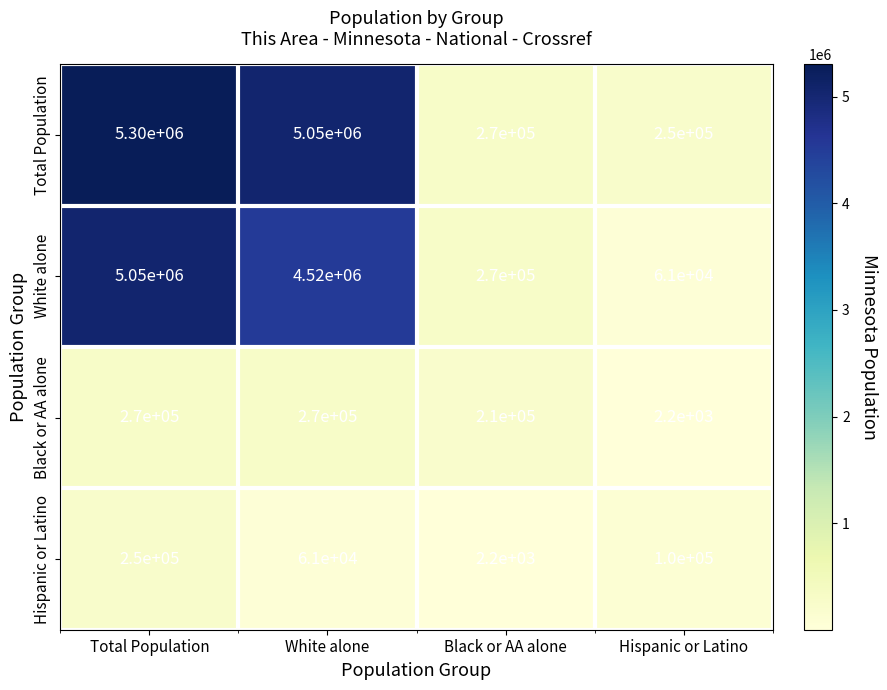

At how many categories does at least one series exceed 1315341?

2